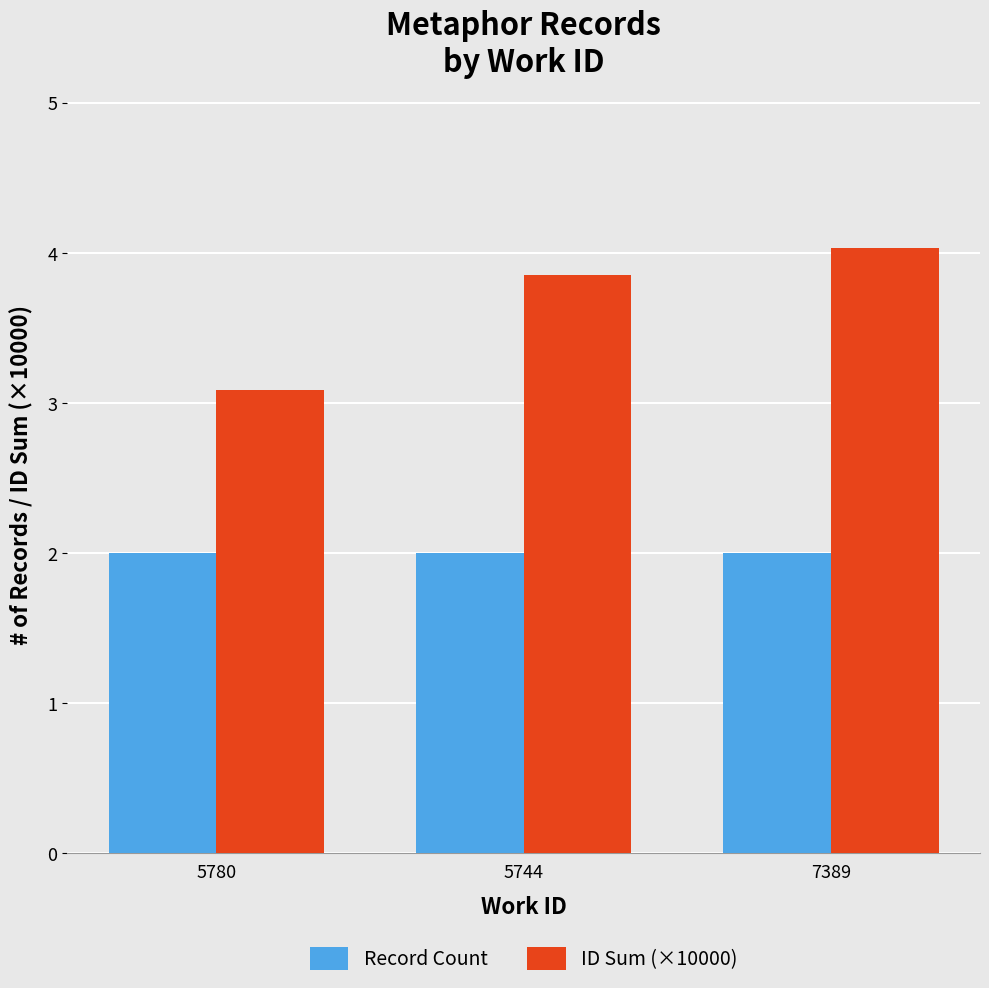

Which series has the largest total across all categories?

ID Sum (×10000)